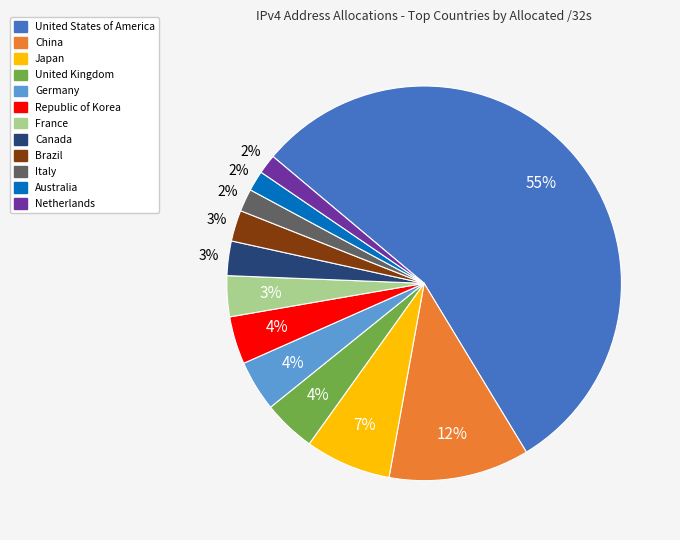

True or false: Canada accounts for 3% of the total.

True